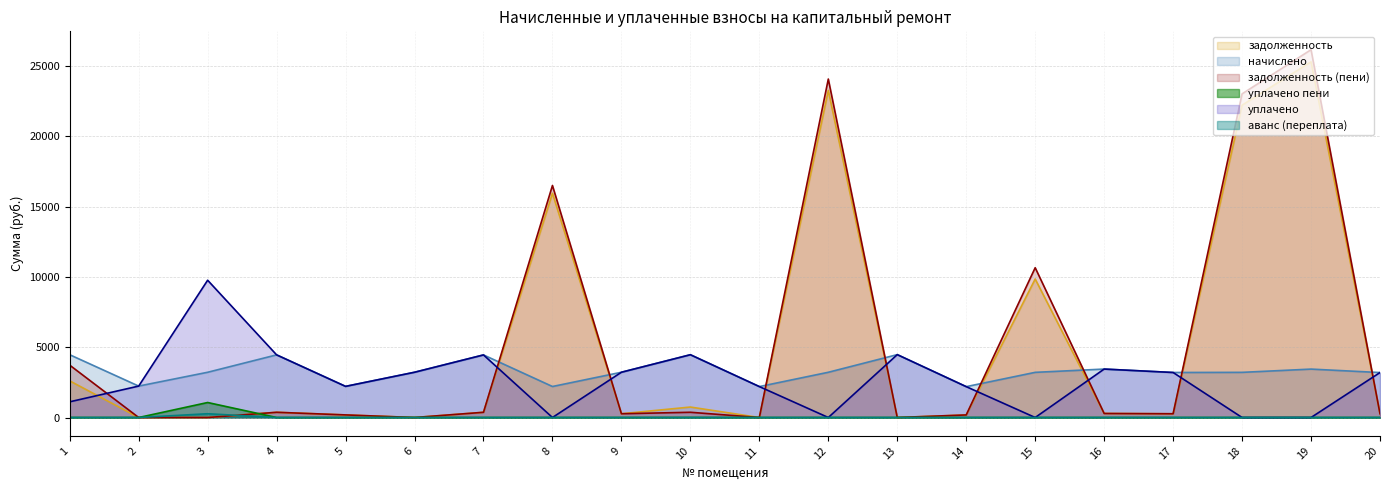

Reading left to right, what are all the values shown in this chart?

задолженность: 1=2607.0	2=0.0	3=0.0	4=371.2	5=184.5	6=0.0	7=370.9	8=15950.4	9=268.3	10=744.2	11=0.0	12=23266.9	13=0.0	14=182.9	15=9849.5	16=287.1	17=266.8	18=22214.7	19=25296.0	20=266.5
начислено: 1=4465.1	2=2234.8	3=3217.3	4=4454.9	5=2214.4	6=3218.8	7=4451.3	8=2205.6	9=3219.5	10=4465.1	11=2199.7	12=3217.3	13=4472.4	14=2195.4	15=3212.3	16=3445.3	17=3202.1	18=3211.6	19=3443.2	20=3197.6
задолженность (пени): 1=3723.3	2=0.0	3=0.0	4=371.2	5=184.5	6=0.0	7=370.9	8=16501.8	9=268.3	10=372.1	11=0.0	12=24071.2	13=0.0	14=182.6	15=10652.5	16=287.1	17=266.8	18=23017.6	19=26156.8	20=266.5
уплачено пени: 1=1.0	2=0.0	3=1066.9	4=0.0	5=0.0	6=0.0	7=0.0	8=0.0	9=0.0	10=3.3	11=0.0	12=0.0	13=0.0	14=0.0	15=0.0	16=0.0	17=0.0	18=0.0	19=0.0	20=0.0
уплачено: 1=1116.3	2=2234.8	3=9763.4	4=4454.9	5=2214.4	6=3218.8	7=4451.3	8=0.0	9=3219.5	10=4465.1	11=2199.7	12=0.0	13=4472.4	14=2195.4	15=0.0	16=3445.3	17=3202.1	18=0.0	19=0.0	20=3197.6
аванс (переплата): 1=0.0	2=0.0	3=268.1	4=0.0	5=0.0	6=0.0	7=0.0	8=0.0	9=0.0	10=0.0	11=0.0	12=0.0	13=0.0	14=0.0	15=0.0	16=0.0	17=0.0	18=0.0	19=0.0	20=0.0